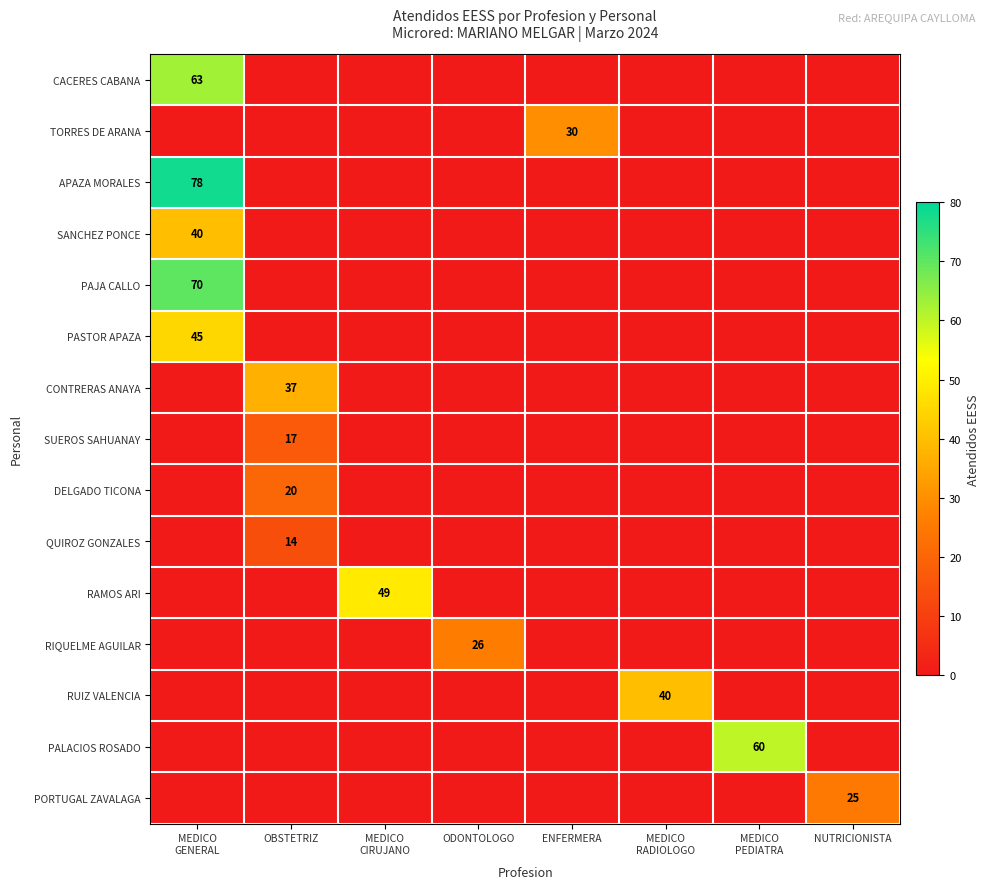

Which has a higher value, OBSTETRIZ or NUTRICIONISTA?

OBSTETRIZ